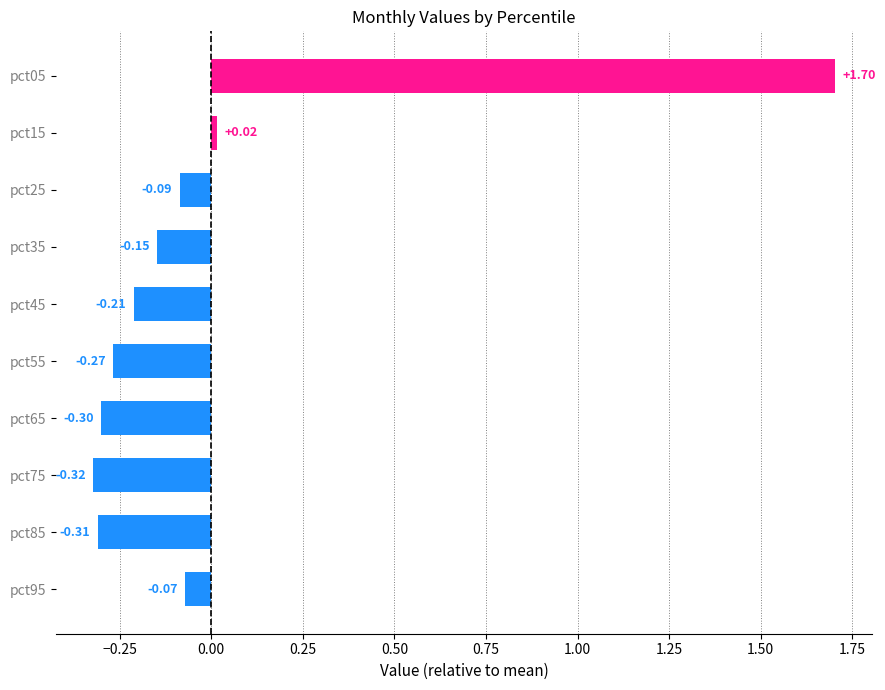

Rank the categories by value from lowest to highest.

pct75, pct85, pct65, pct55, pct45, pct35, pct25, pct95, pct15, pct05